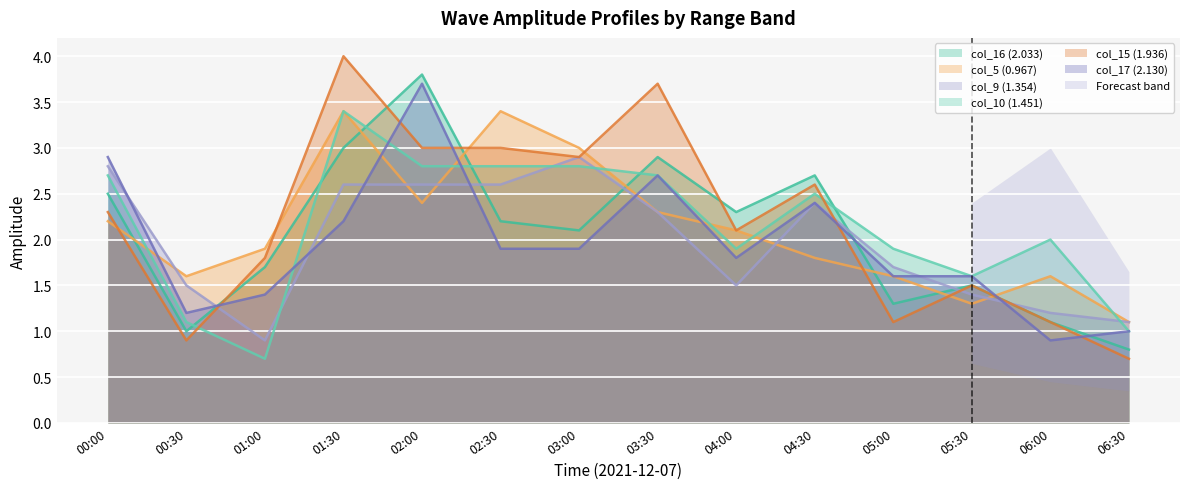

How many data points does each series have?

14